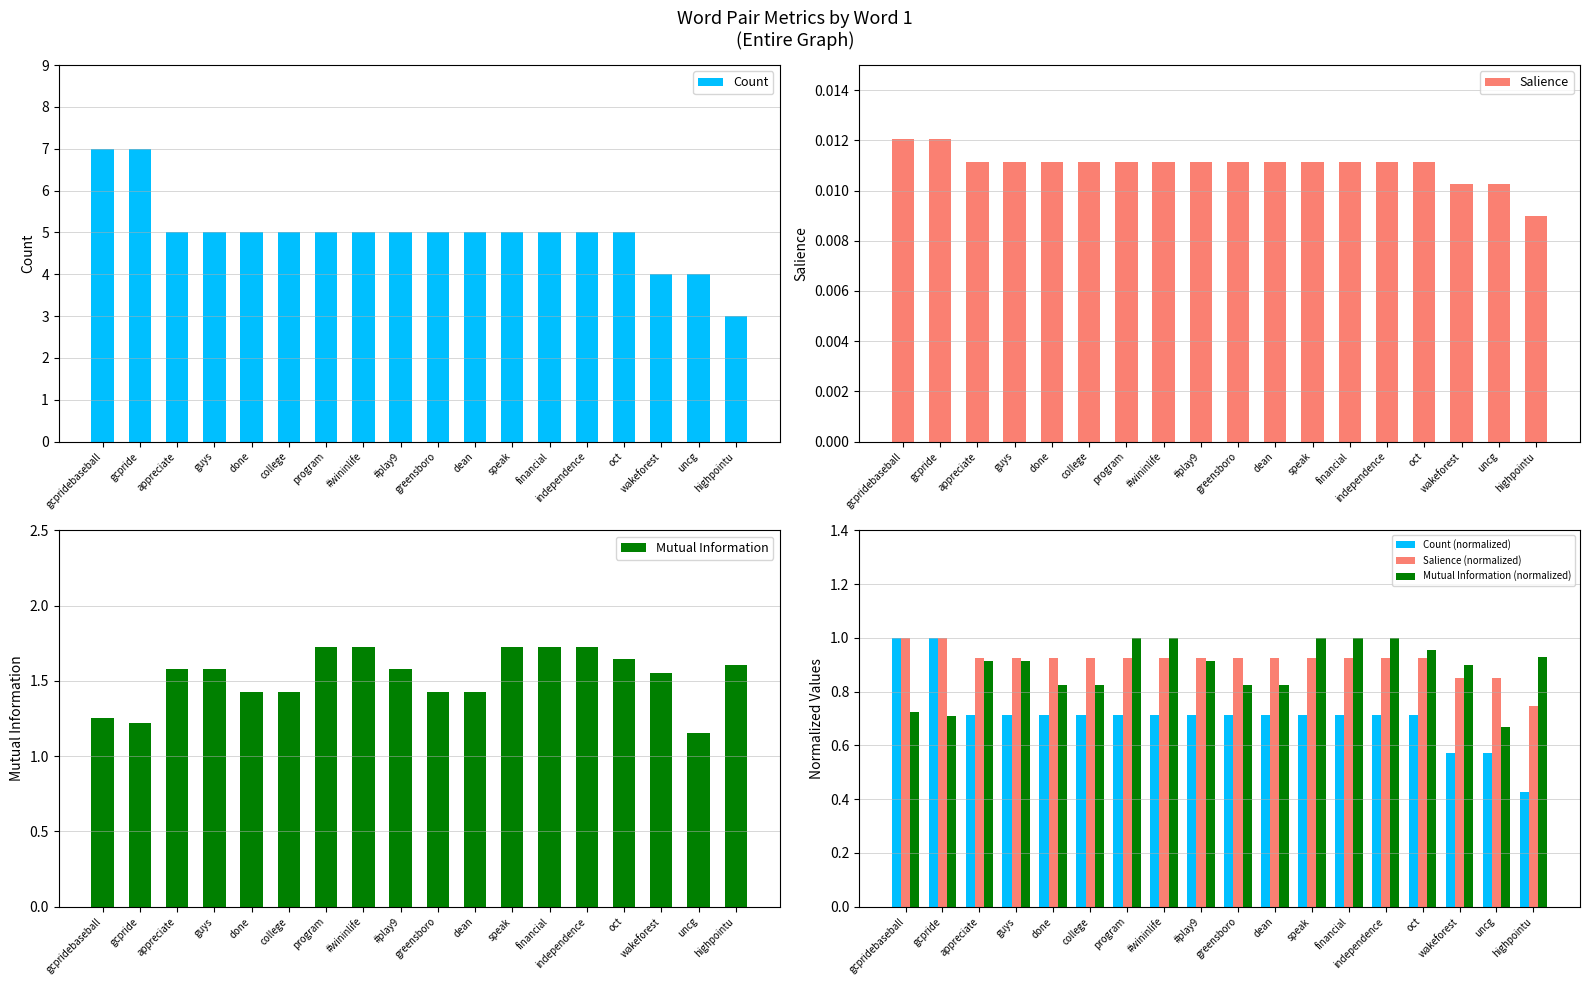

What is the value of the Count bar at the 17th from the left?

4